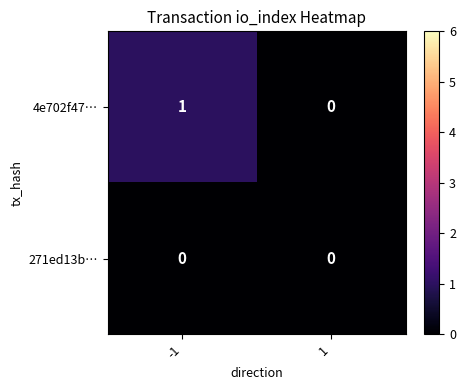

Which series changed the most between -1 and 1?

4e702f47…